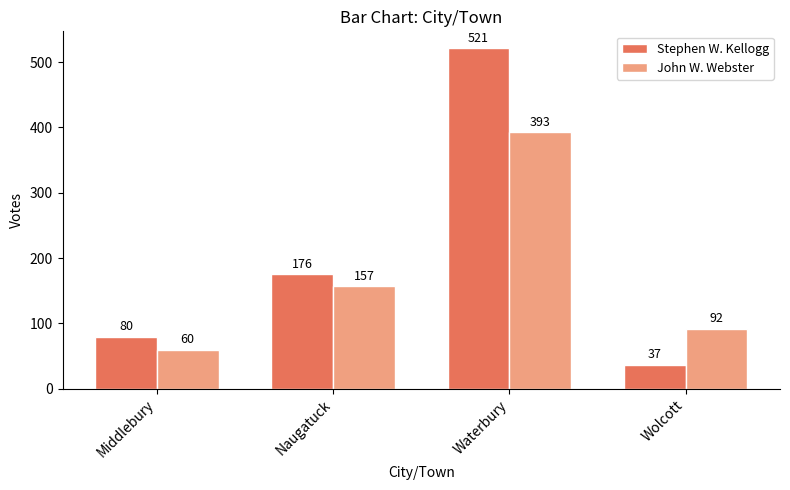

Reading right to left, transcribe all the data shown in this chart.

Stephen W. Kellogg: 37	521	176	80
John W. Webster: 92	393	157	60